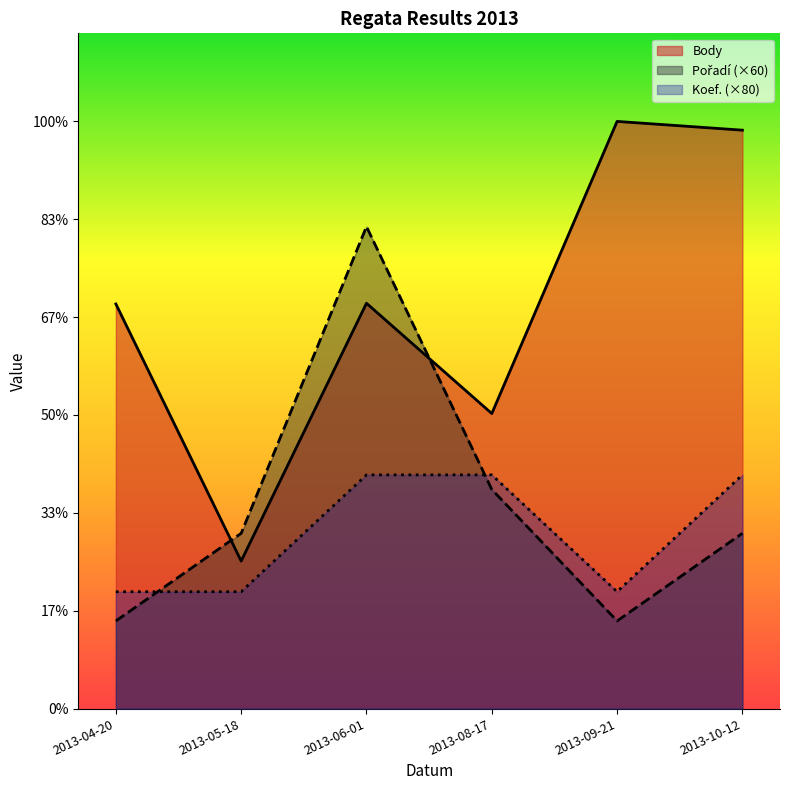

What is the label of the 1st point from the left?

2013-04-20